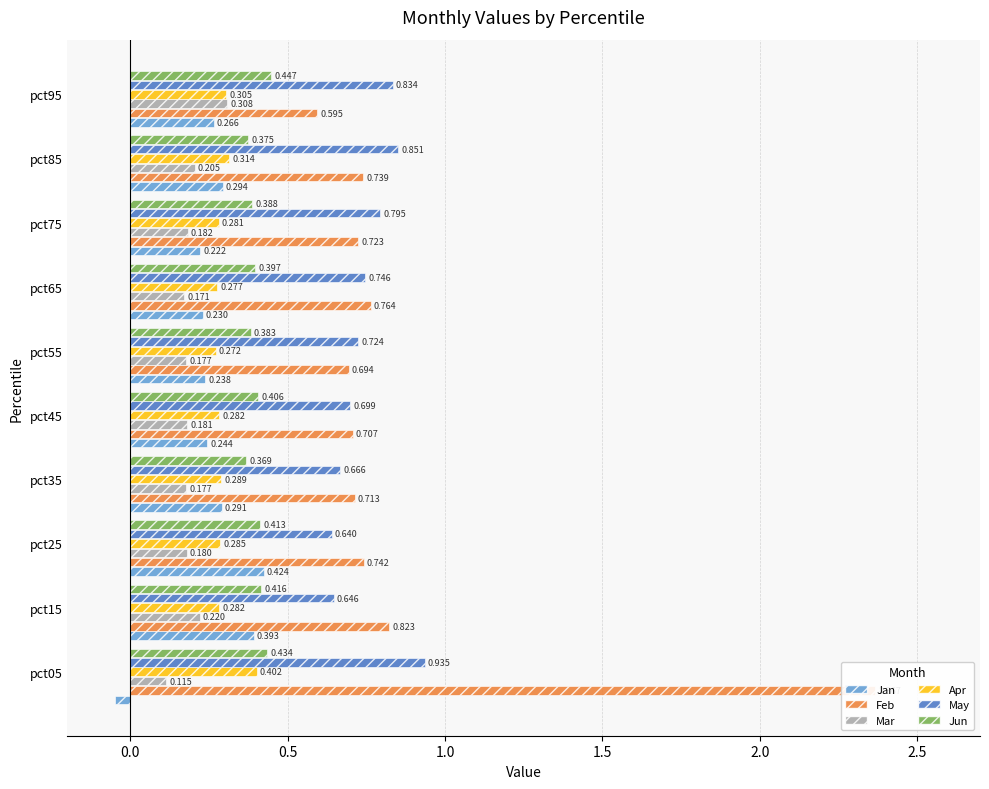

Is the value of Mar at pct95 greater than the value of May at pct65?

No